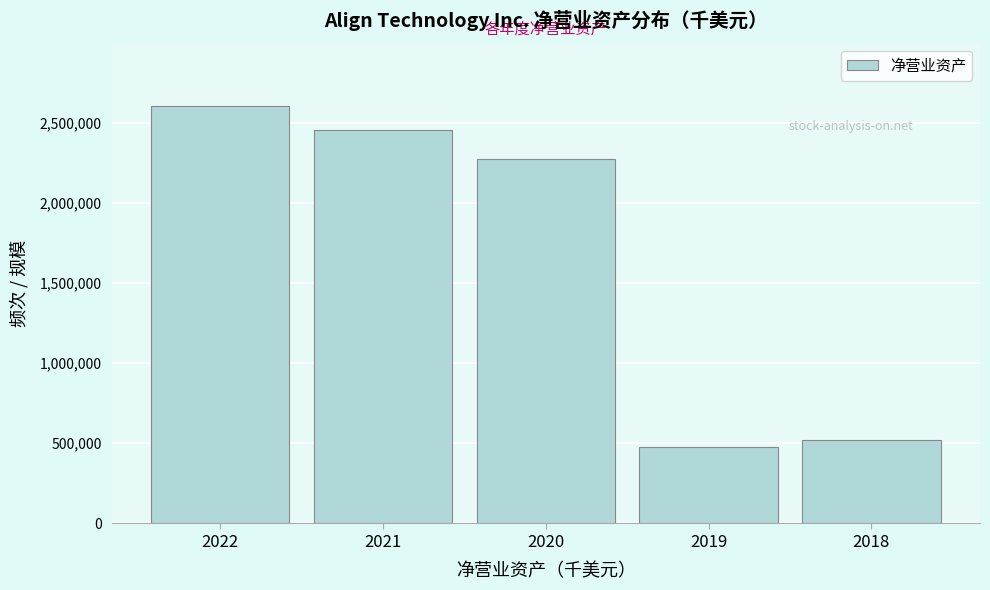

Reading left to right, extract all data points from this chart.

2601774	2451372	2273022	477542	517532